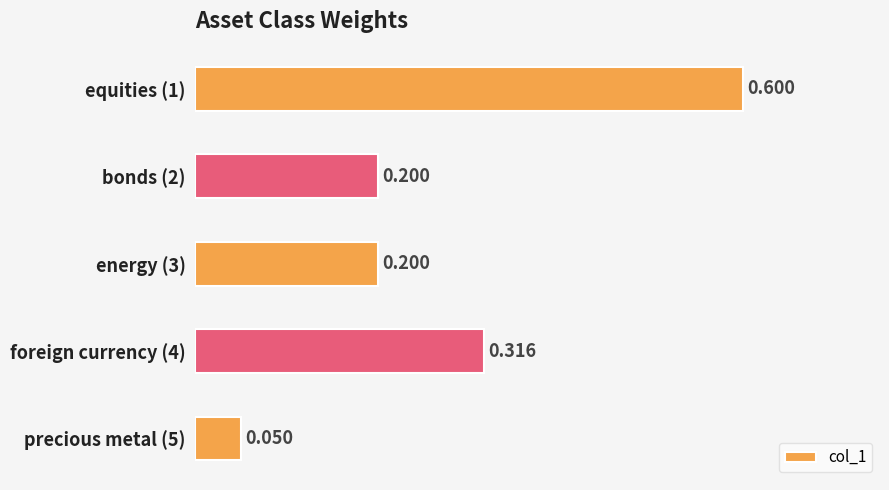

Where is the data nearest to the value 0?

precious metal (5)